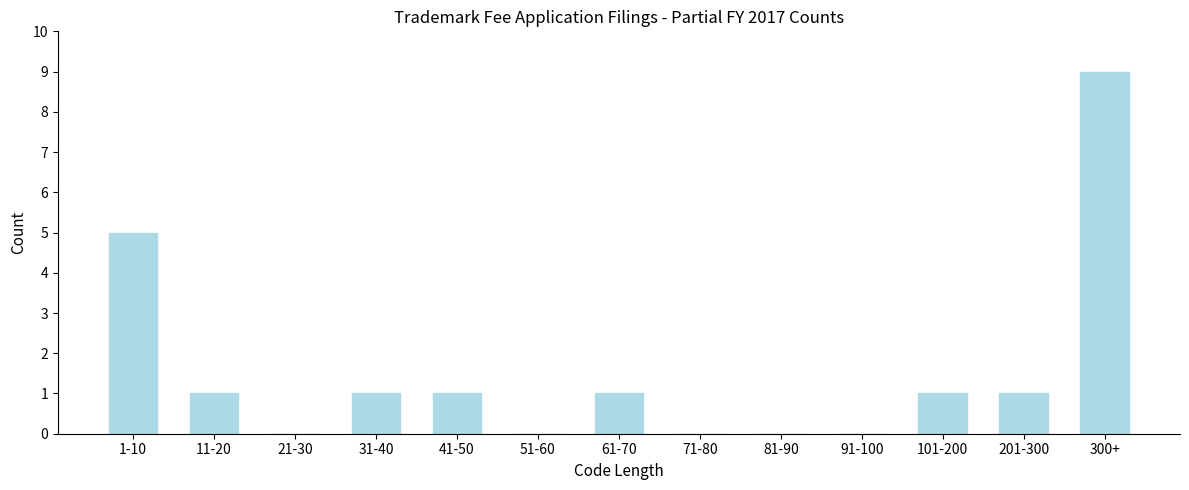

Reading right to left, what are all the values shown in this chart?

300+=9	201-300=1	101-200=1	91-100=0	81-90=0	71-80=0	61-70=1	51-60=0	41-50=1	31-40=1	21-30=0	11-20=1	1-10=5